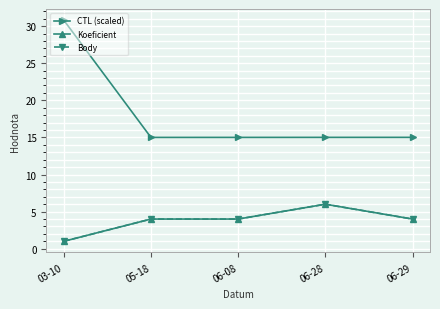

What is the sum of the CTL (scaled) values at 06-08 and 03-10?

45.8